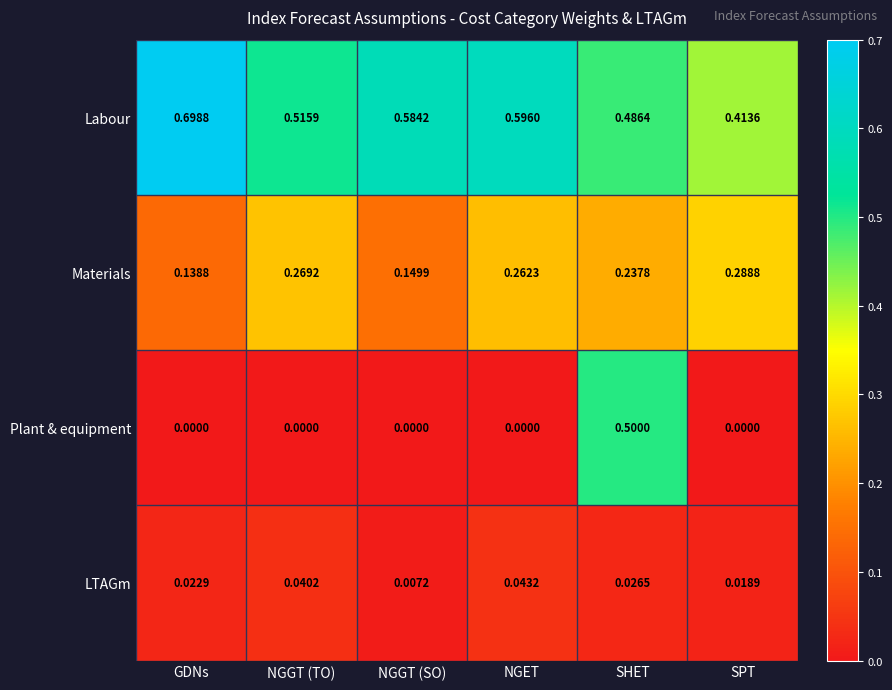

How many distinct data groups are displayed?

4